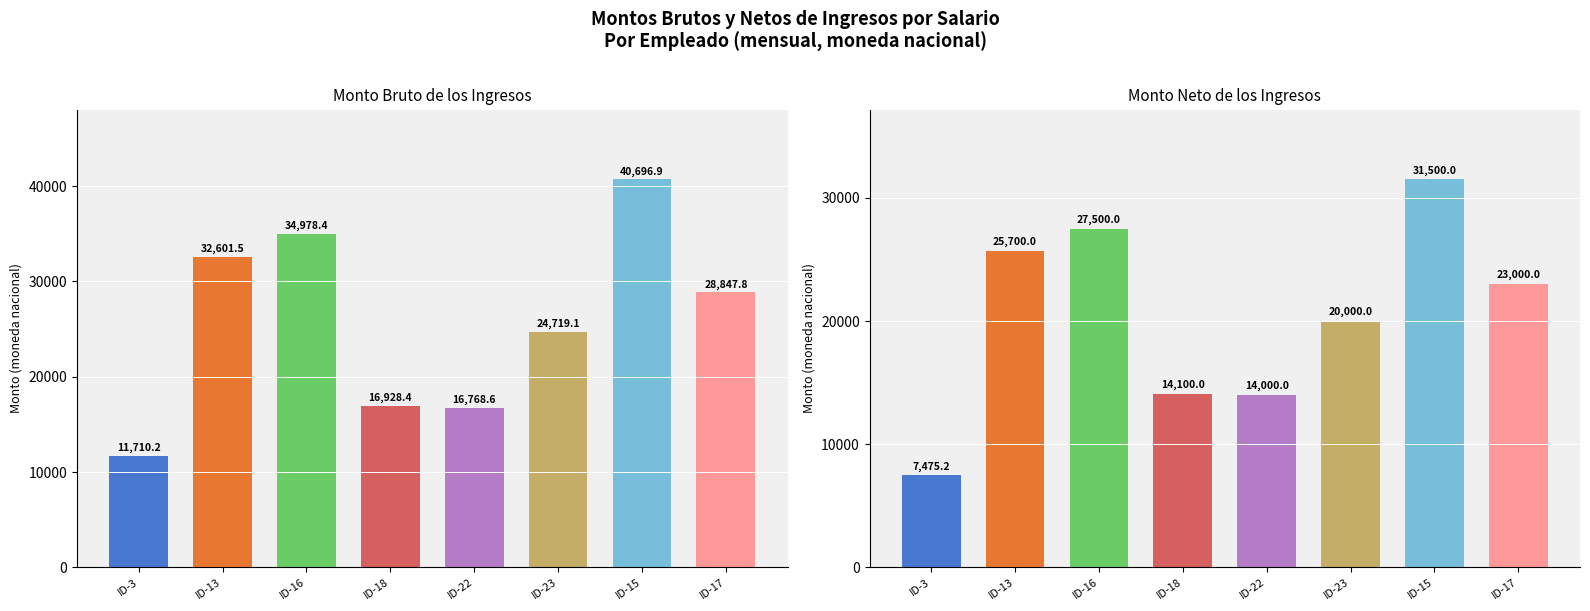

Where is Monto neto de los ingresos nearest to the value 19487?

ID-23